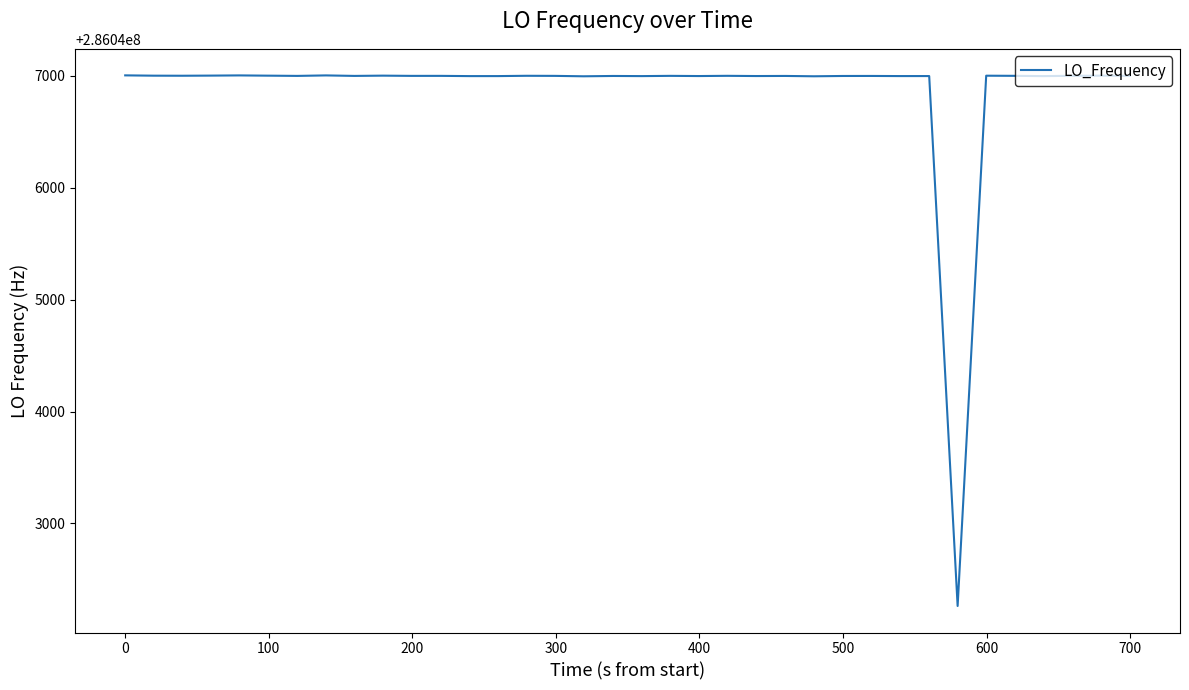

Is this an area chart (filled region under the line)?

No